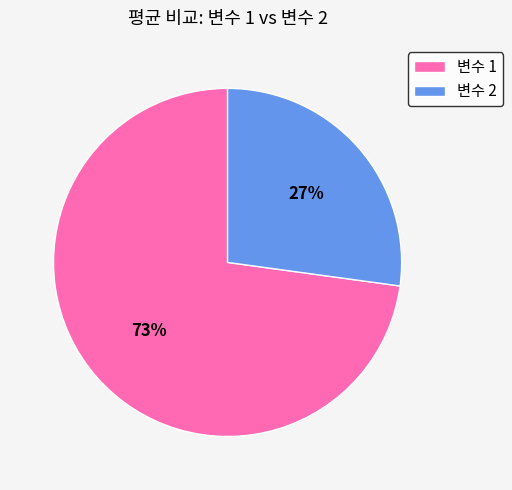

Is it true that 변수 2 is 33% of the pie?

False